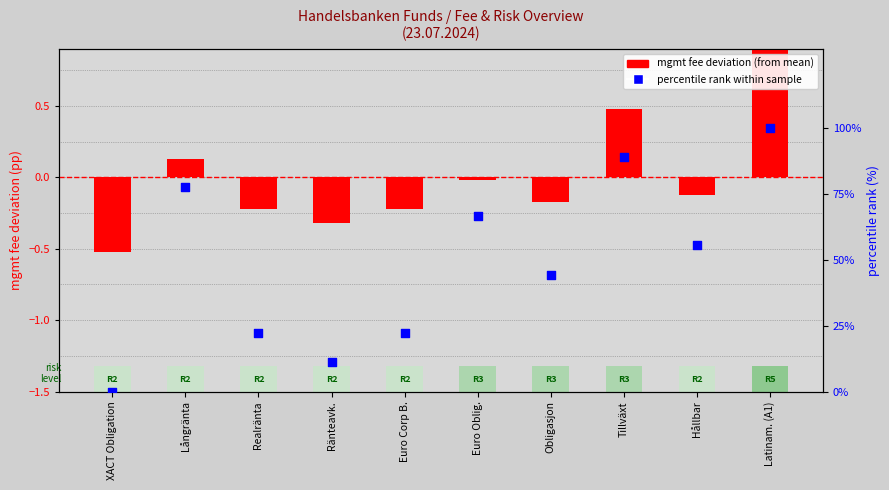

At how many categories does at least one series exceed 65?

4